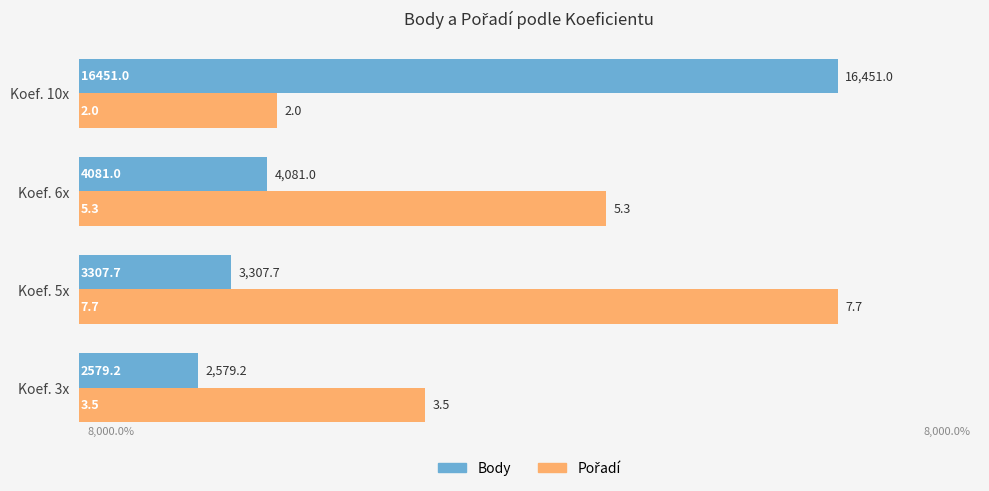

Which series has the largest range (max minus min)?

Body